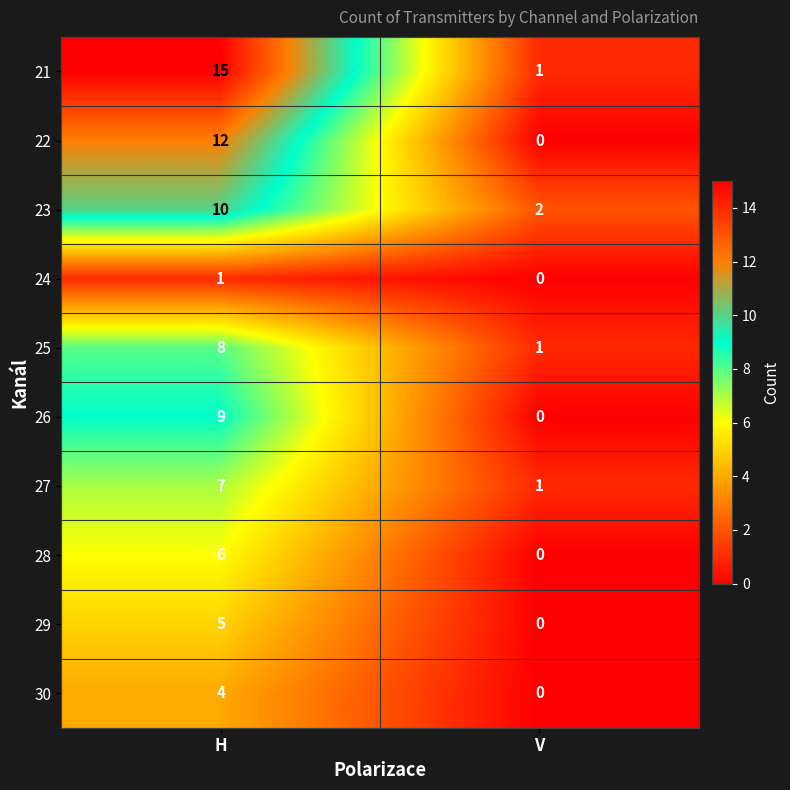

At which category does the chart reach its peak across all series?

H